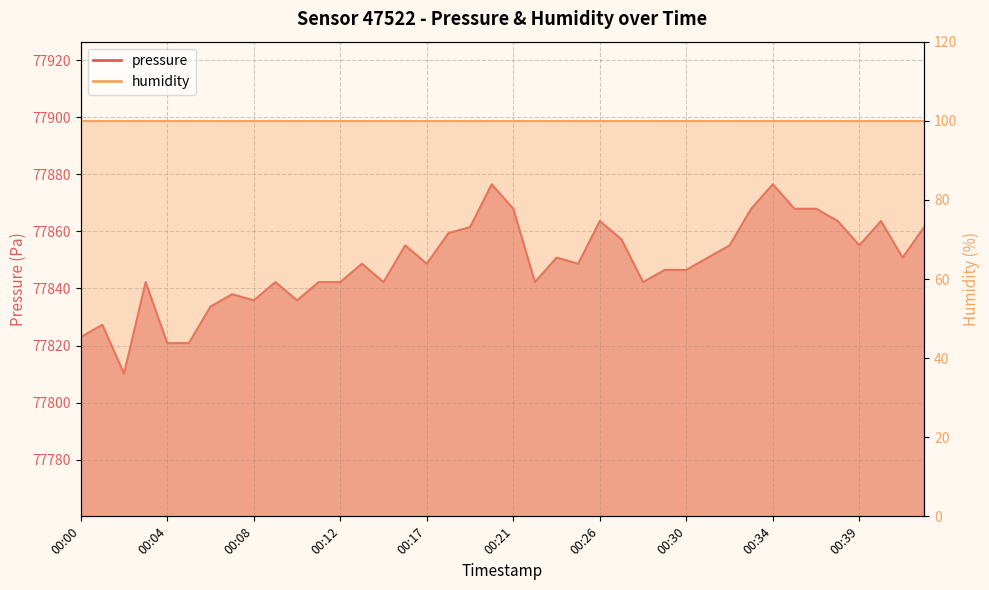

What is the sum of all values?

3113952.8